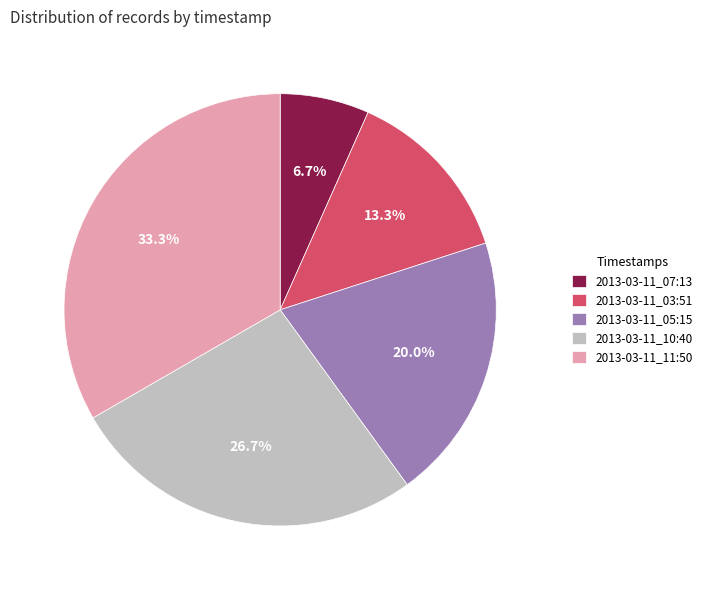

What is the ratio of the value at 2013-03-11_03:51 to the value at 2013-03-11_05:15?

0.7